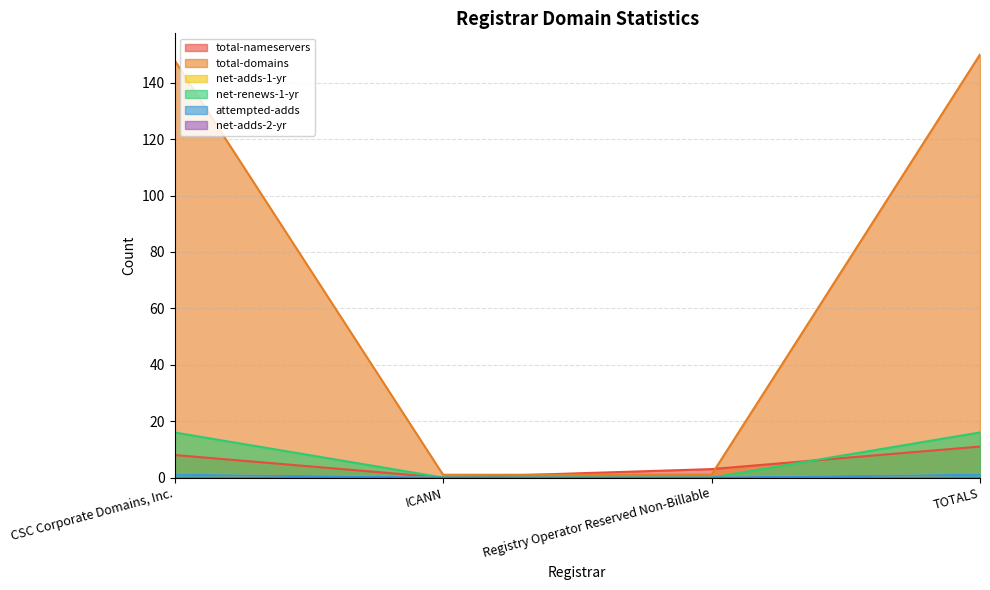

True or false: total-nameservers has more than 1 interior local peaks.

False